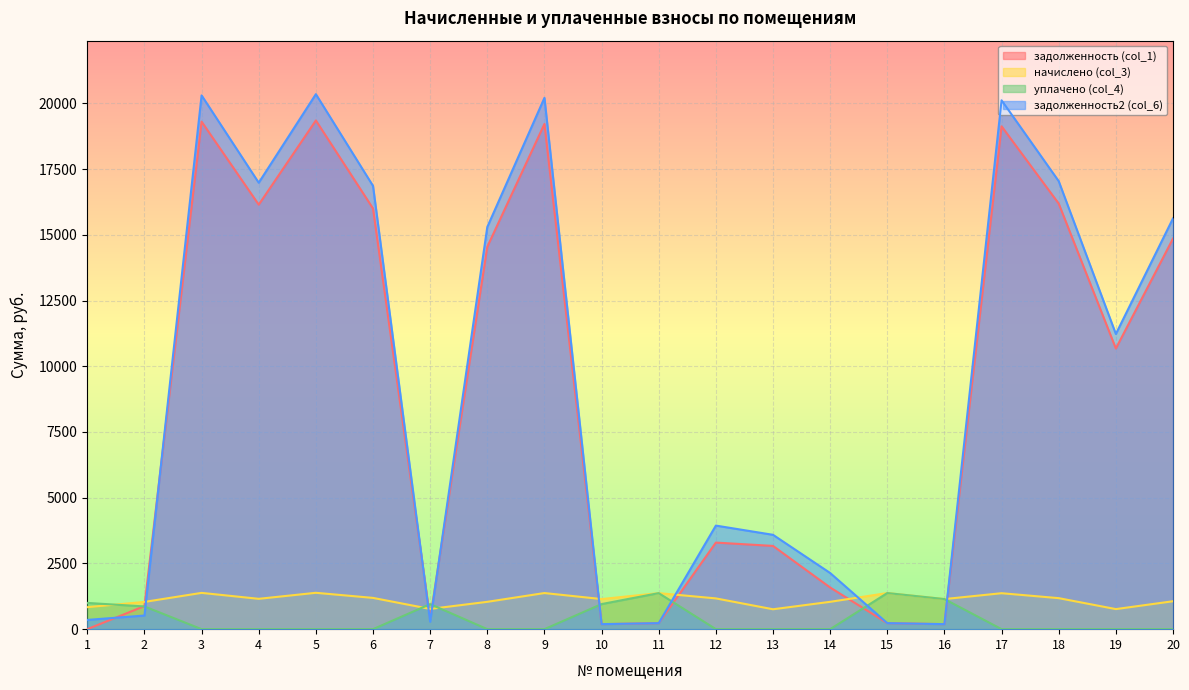

Which series has the widest spread of values?

задолженность2 (col_6)